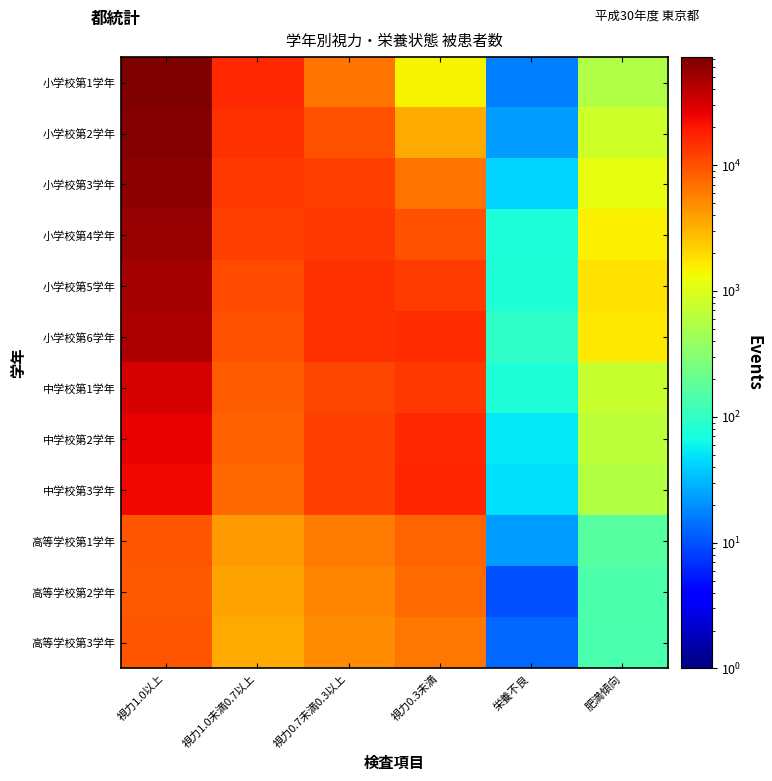

How many distinct data groups are displayed?

12